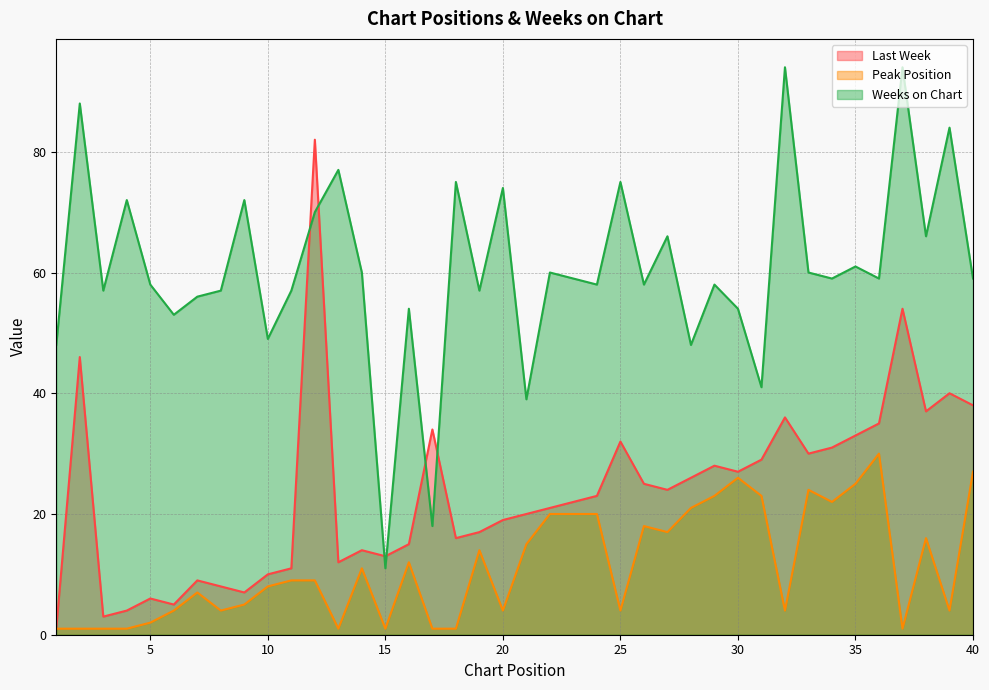

How many interior local valleys does the Peak Position series have?

10